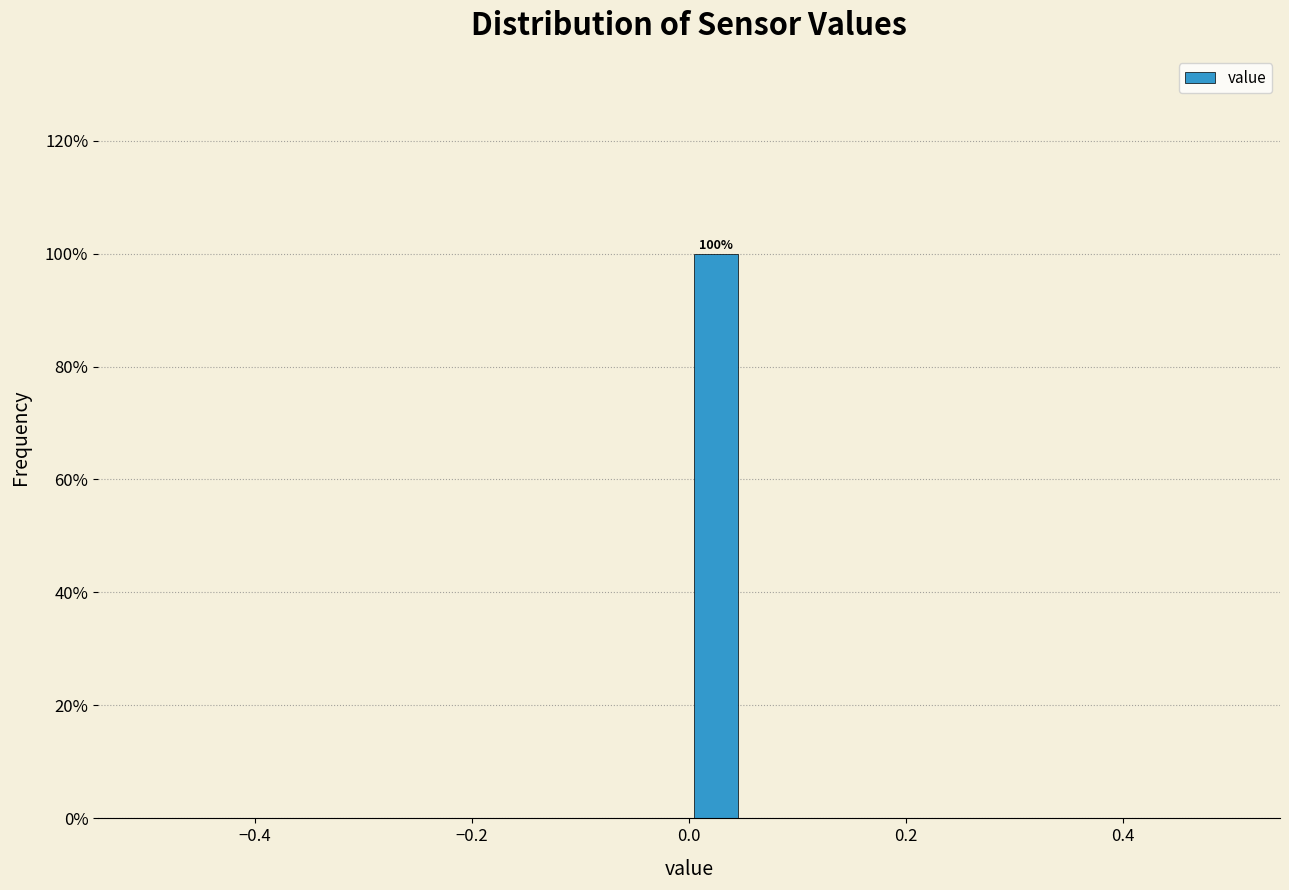

Around what value on the x-axis is the tallest bar? Give the approximate position of its centre, as read against the axis.

0.02